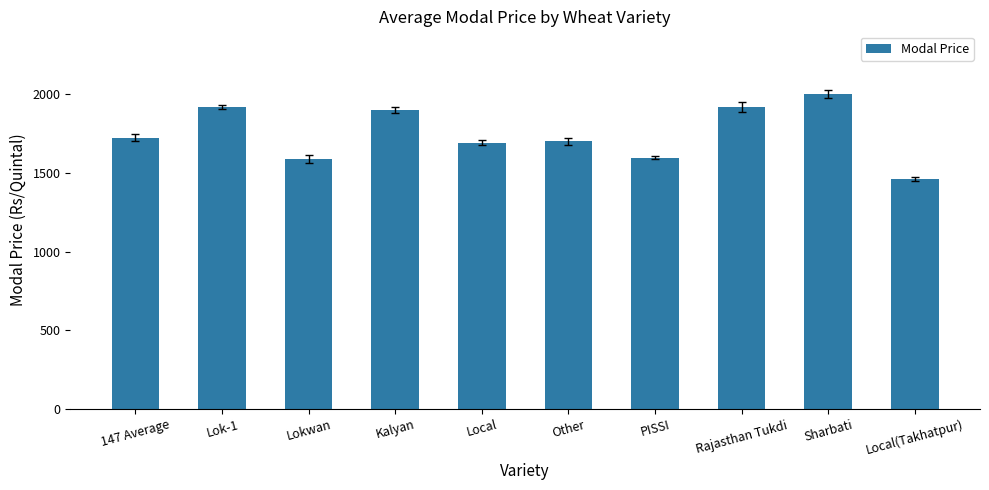

What is the label of the 6th bar from the right?

Local